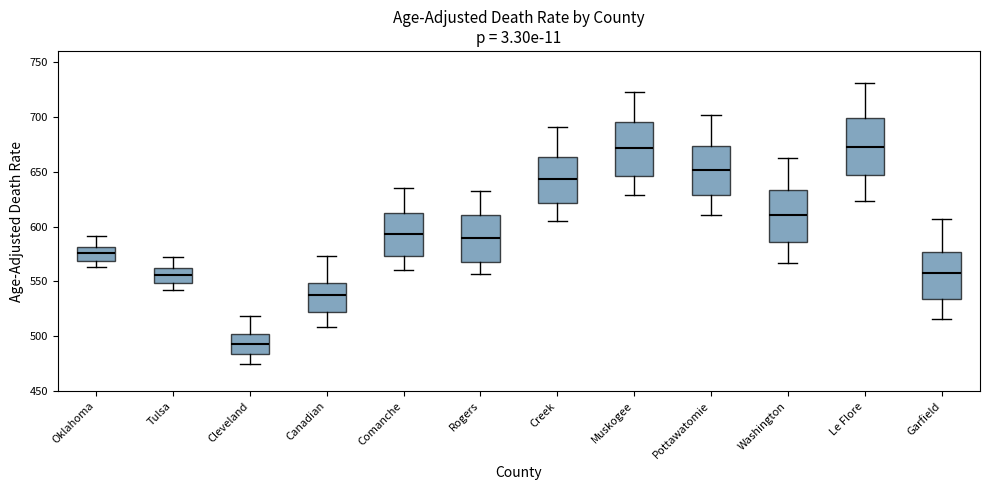

Reading left to right, transcribe this box plot: for each box, give where its median line is, the range the box spans, and where its two whiskers end, as read against the y-axis. The values are not printed on the chart, so give them approximately, as read against the axis.

Oklahoma: median 575, box 570 to 580, whiskers 565 to 590
Tulsa: median 555, box 550 to 560, whiskers 545 to 570
Cleveland: median 495, box 485 to 505, whiskers 475 to 520
Canadian: median 535, box 525 to 550, whiskers 510 to 575
Comanche: median 595, box 575 to 615, whiskers 560 to 635
Rogers: median 590, box 570 to 610, whiskers 555 to 635
Creek: median 645, box 620 to 665, whiskers 605 to 690
Muskogee: median 670, box 645 to 695, whiskers 630 to 720
Pottawatomie: median 650, box 630 to 675, whiskers 610 to 700
Washington: median 610, box 585 to 635, whiskers 565 to 660
Le Flore: median 675, box 645 to 700, whiskers 625 to 730
Garfield: median 555, box 535 to 575, whiskers 515 to 605